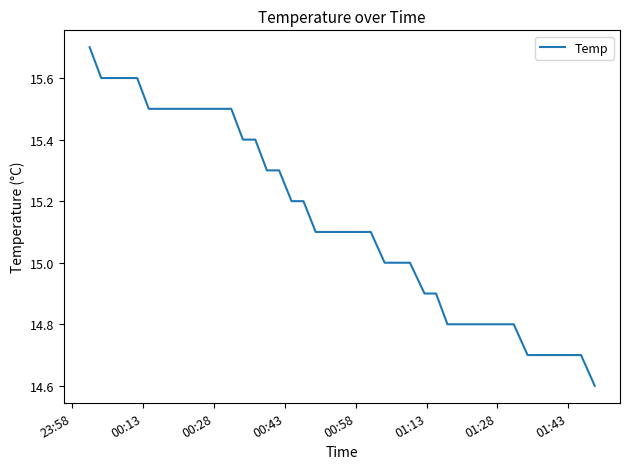

What is the difference between the maximum and minimum values?

1.1